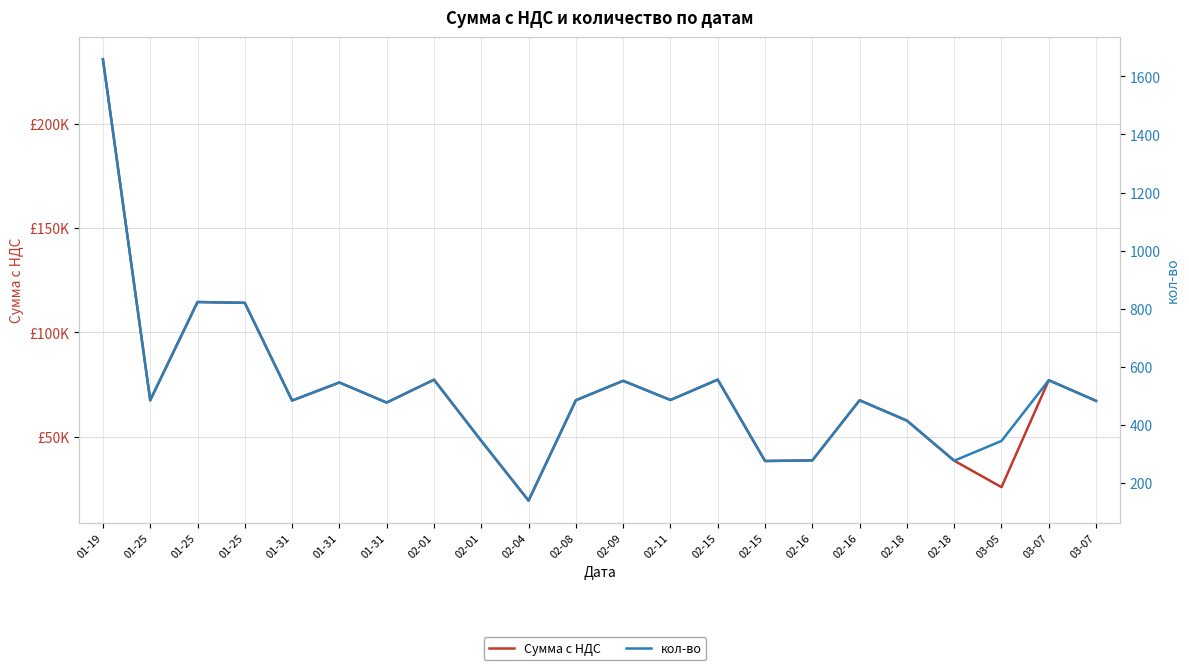

List the series in order of their peak value, highest first.

Сумма с НДС, кол-во